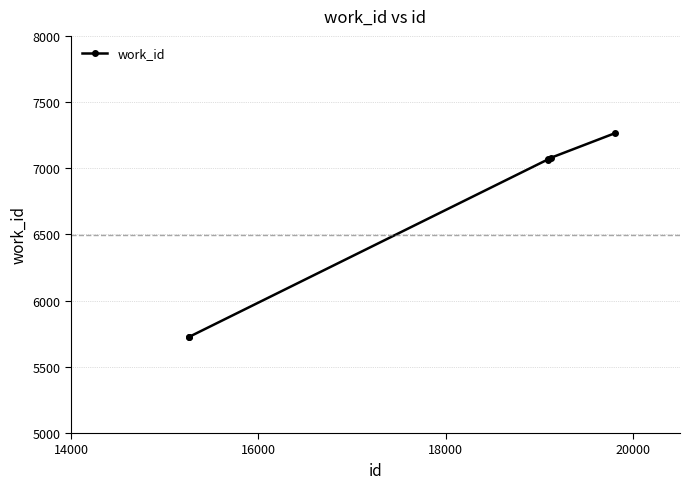

True or false: the data has more than 2 interior local peaks.

False